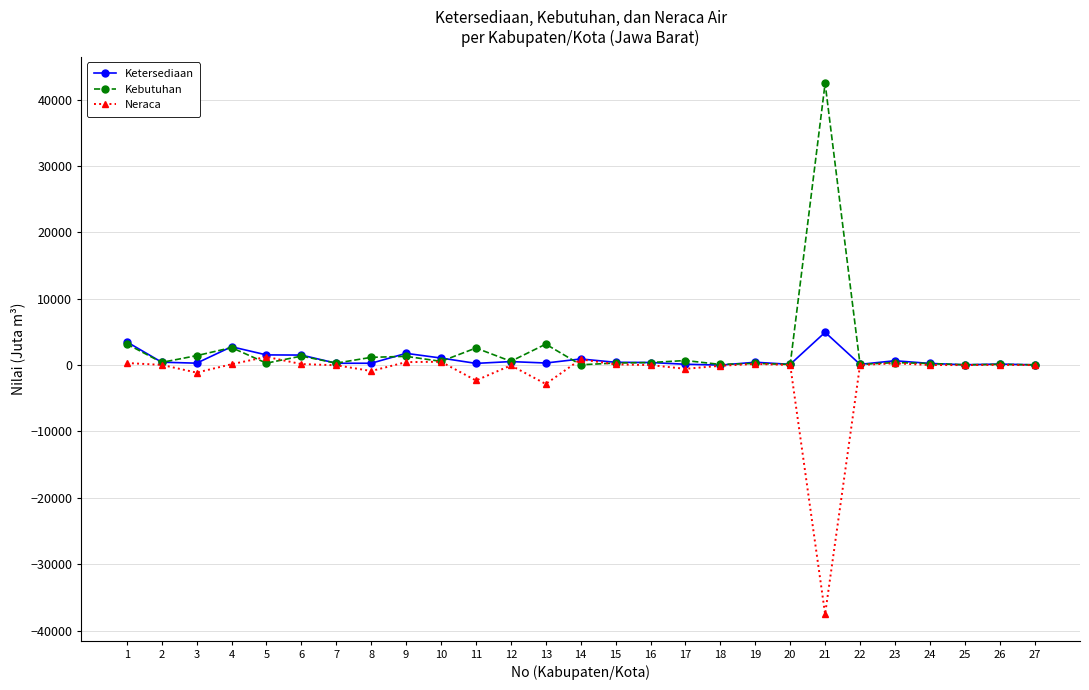

The value of Ketersediaan at 15 is 425.8. True or false?

True